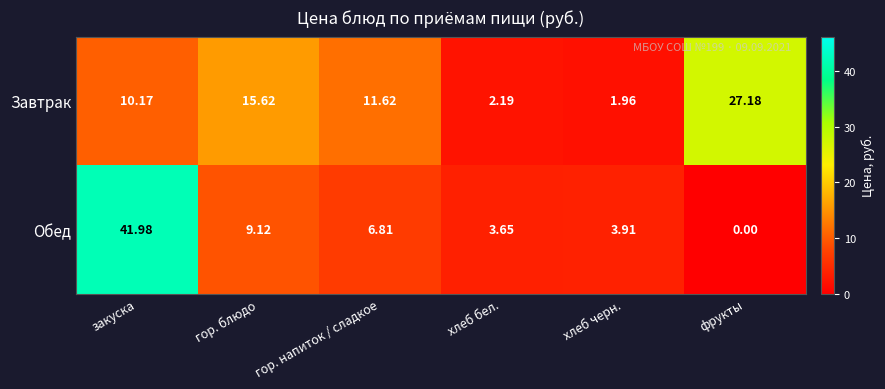

At which category does the chart reach its peak across all series?

закуска